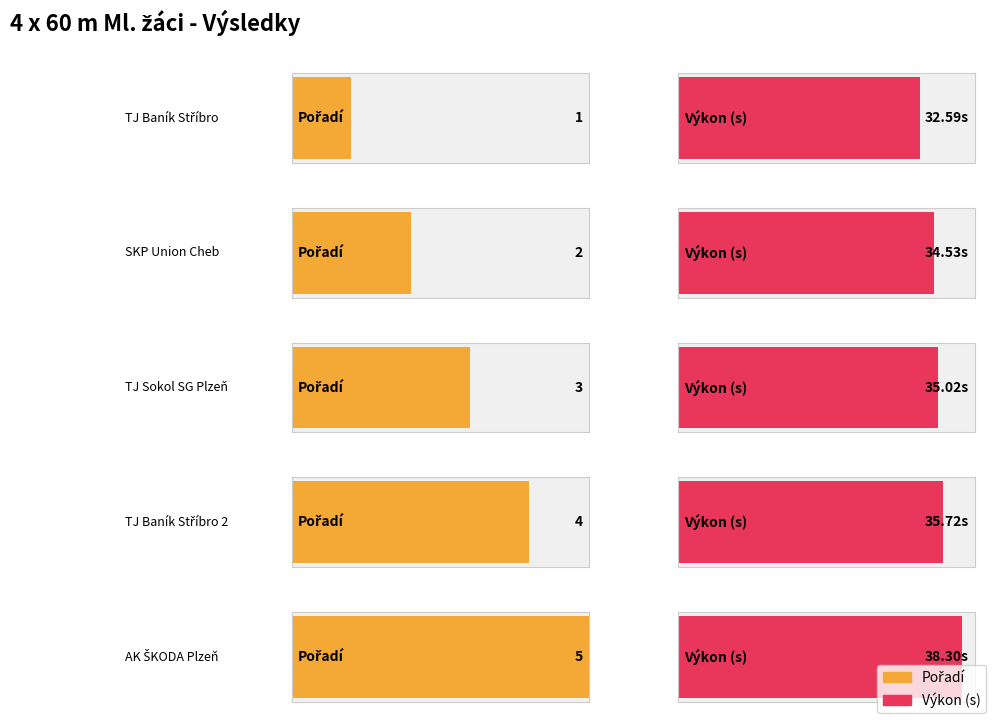

The value of Výkon at AK ŠKODA Plzeň is 12.0. True or false?

False